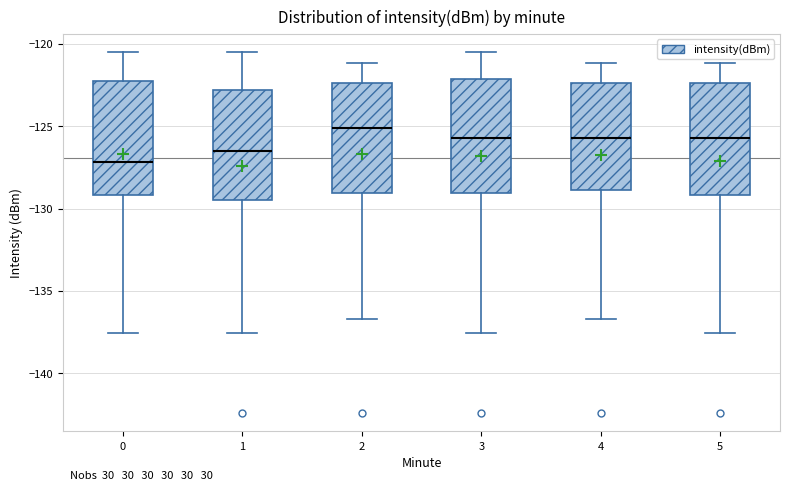

Reading left to right, transcribe this box plot: for each box, give where its median line is, the range the box spans, and where its two whiskers end, as read against the y-axis. The values are not printed on the chart, so give them approximately, as read against the axis.

0: median -127.0, box -129.0 to -122.5, whiskers -137.5 to -120.5
1: median -126.5, box -129.5 to -123.0, whiskers -137.5 to -120.5
2: median -125.0, box -129.0 to -122.5, whiskers -136.5 to -121.0
3: median -125.5, box -129.0 to -122.0, whiskers -137.5 to -120.5
4: median -125.5, box -129.0 to -122.5, whiskers -136.5 to -121.0
5: median -125.5, box -129.0 to -122.5, whiskers -137.5 to -121.0